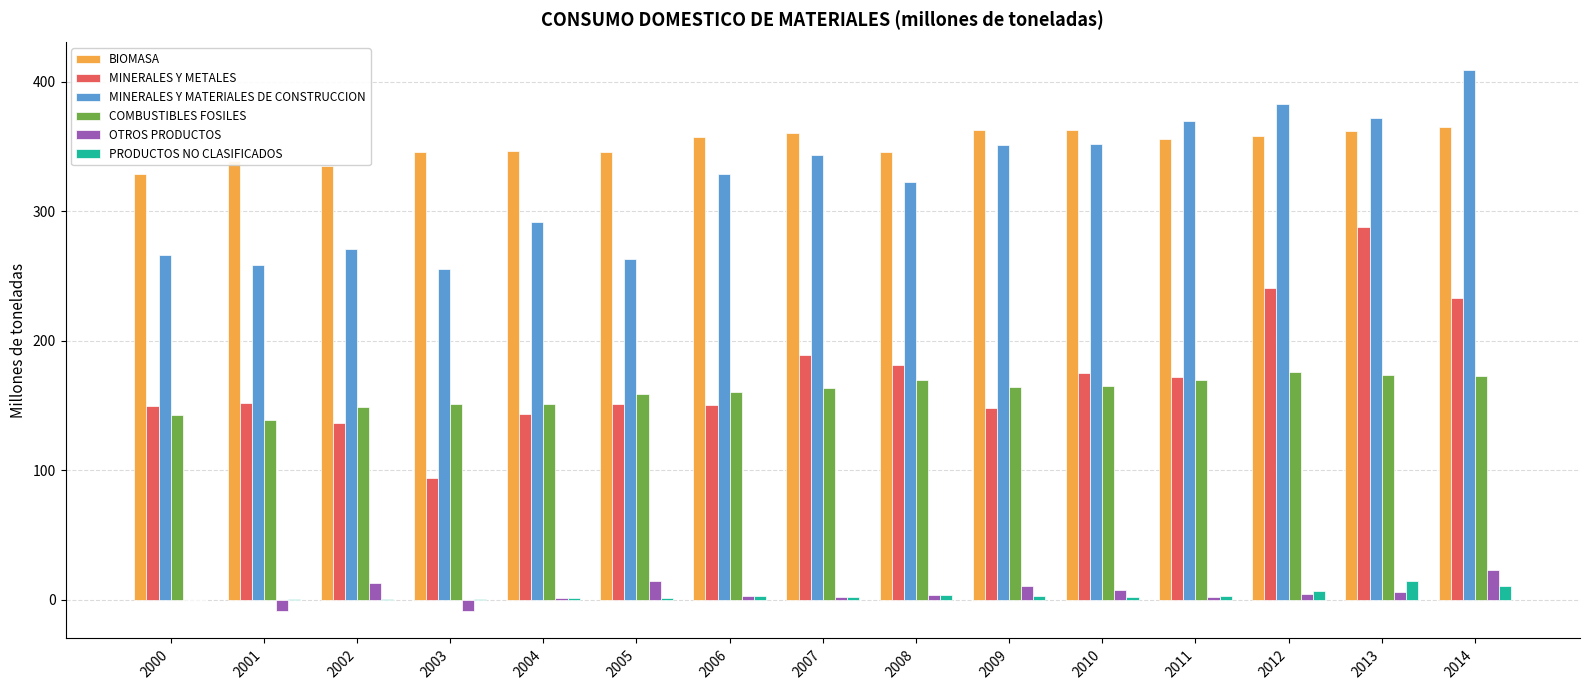

Between 2002 and 2012, which series saw the biggest shift?

MINERALES Y MATERIALES DE CONSTRUCCION